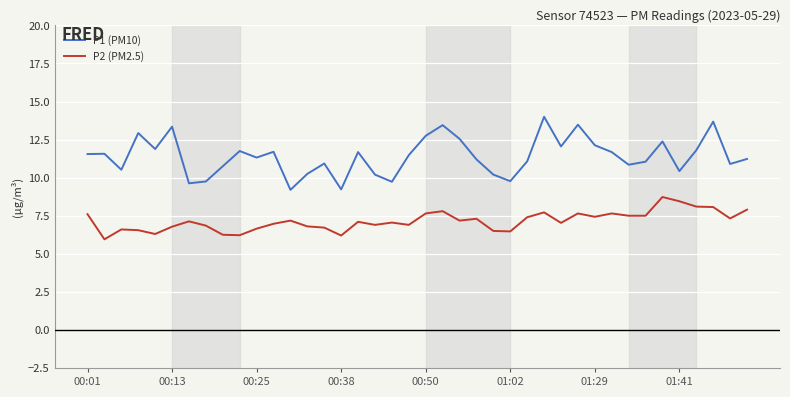

What is the highest value of the P1 (PM10) series?

14.0